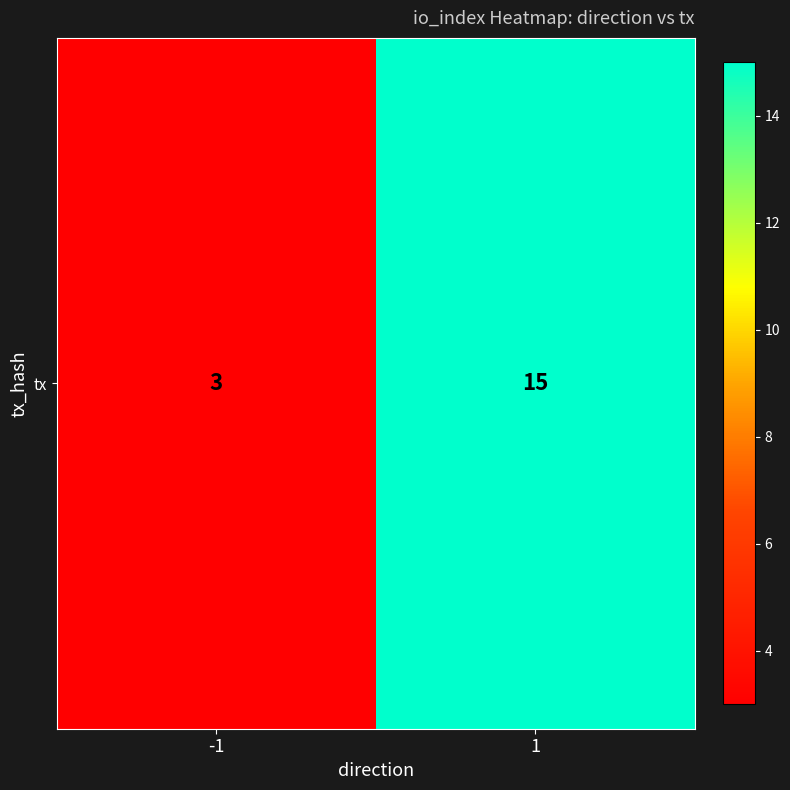

How many data points are less than 15?

1